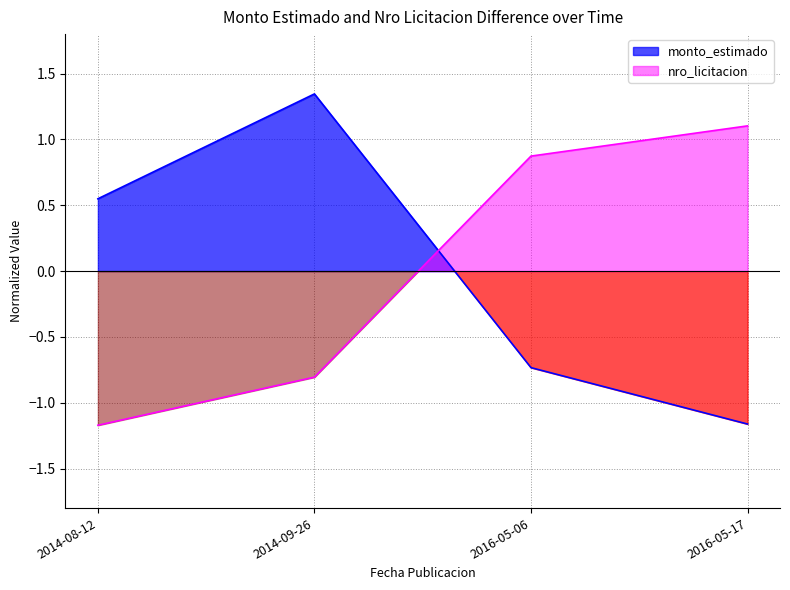

Is it true that monto_estimado equals -1.2 at 2016-05-17?

True